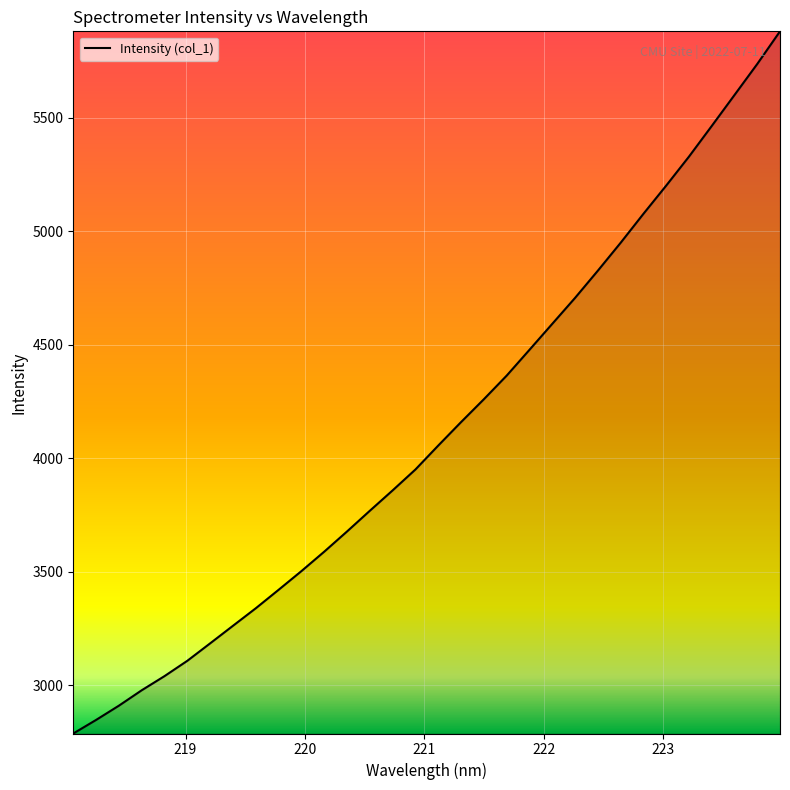

What is the difference between the maximum and minimum values?

3094.4